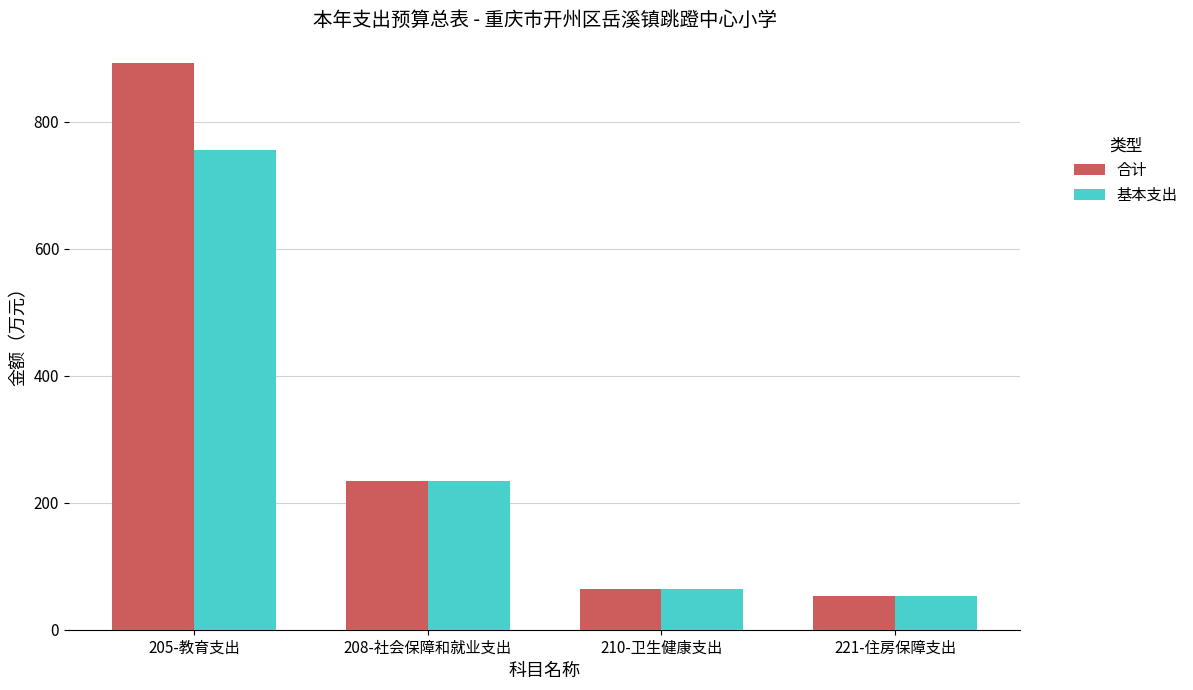

What is the sum of all 合计 values?

1244.0